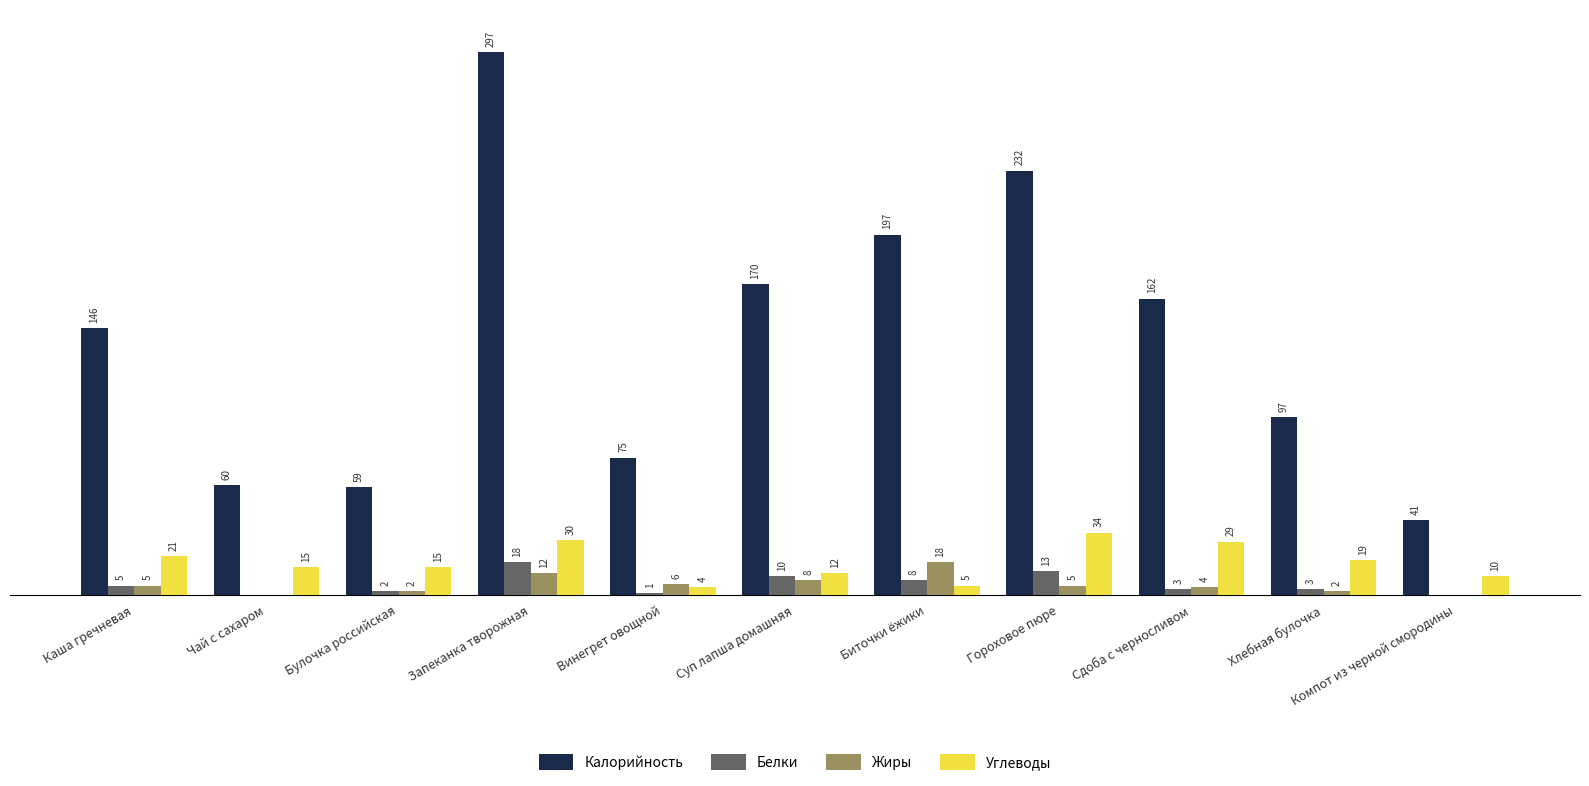

Which series changed the most between Чай с сахаром and Биточки ёжики?

Калорийность